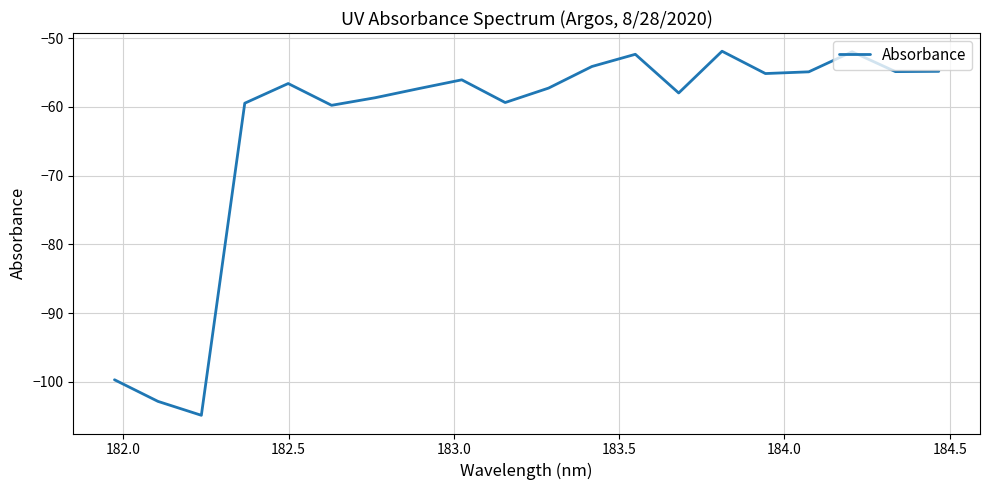

What is the maximum value shown in the chart?

-51.9